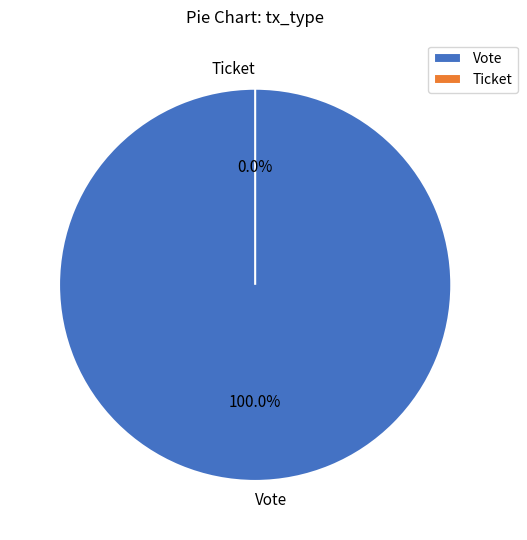

Which slice represents more than half of the pie?

Vote